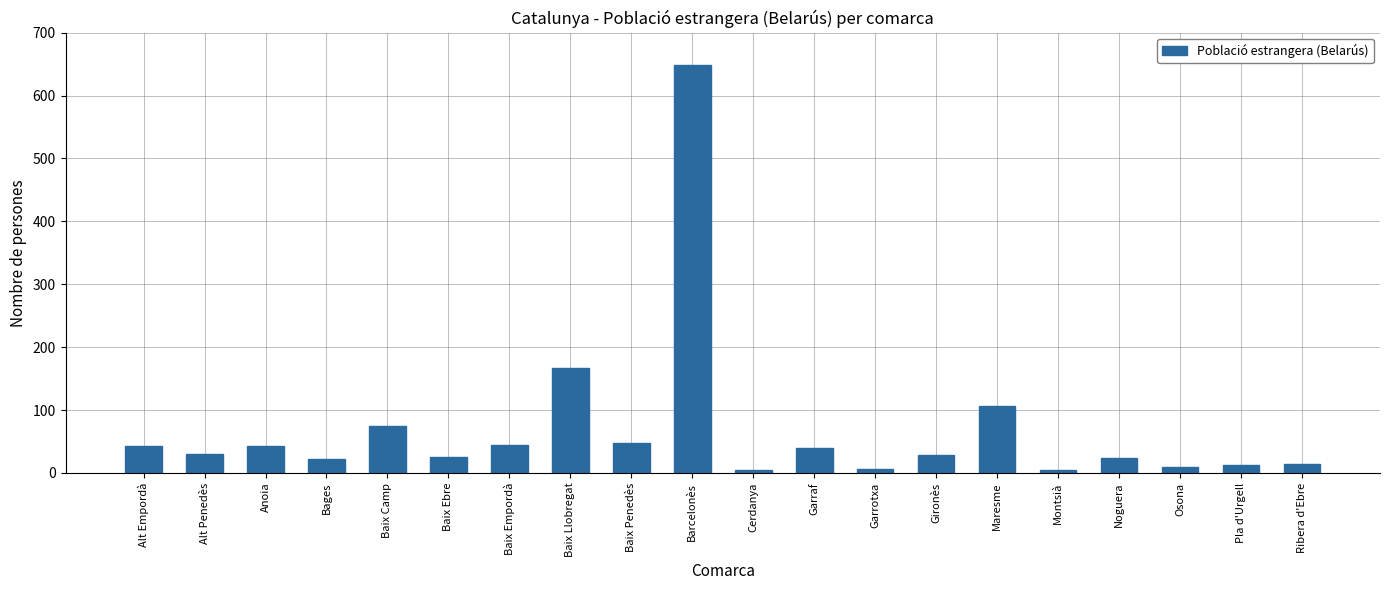

What is the maximum value shown in the chart?

648